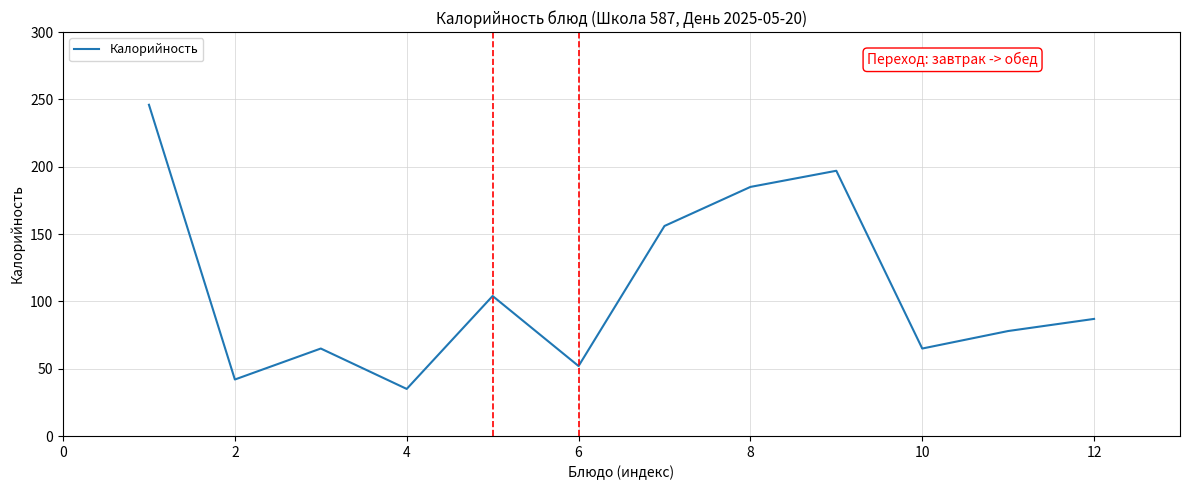

What is the difference between the second highest and second lowest values?

155